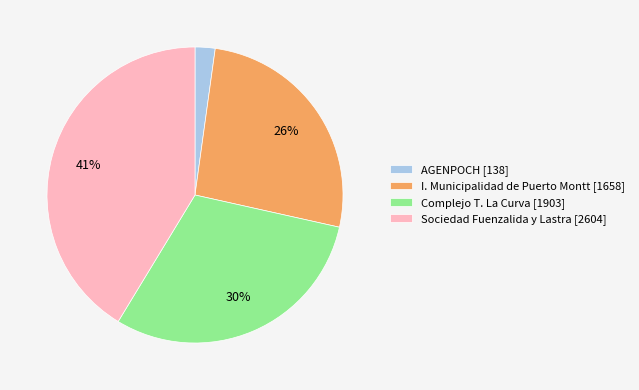

Combined, do Complejo T. La Curva [1903] and Sociedad Fuenzalida y Lastra [2604] account for over 50%?

Yes